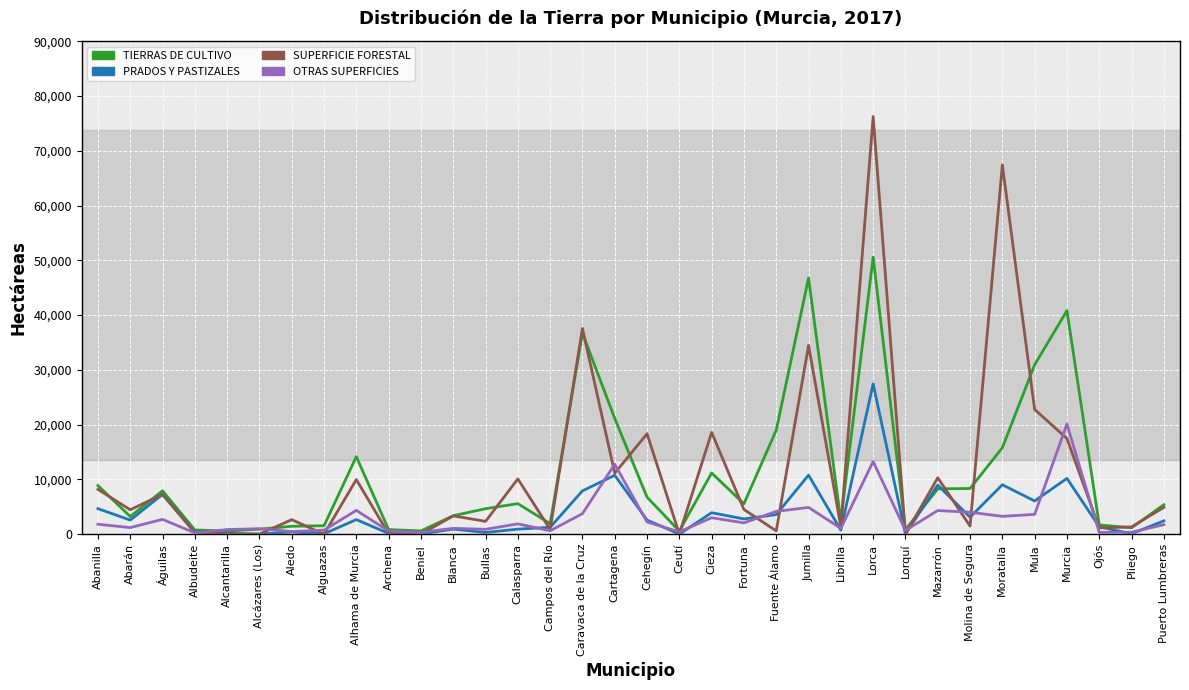

What value does the OTRAS SUPERFICIES series have at Fuente Álamo?

4163